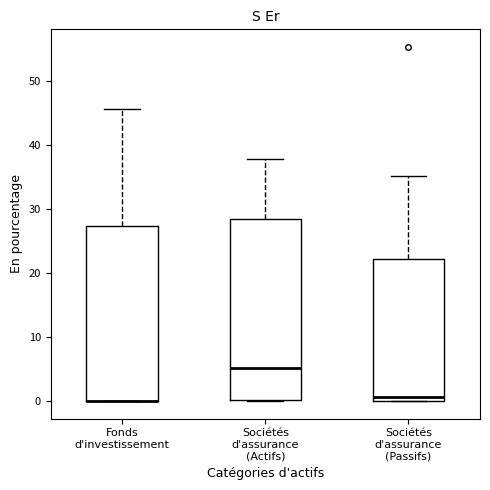

Reading left to right, read every box against the y-axis: the position of its median line, the range the box covers, and the ends of its whiskers. The values are not printed on the chart, so give them approximately, as read against the axis.

Fonds d'investissement: median 0 (drawn on the box's lower edge), box 0 to 27, whiskers 0 to 46
Sociétés d'assurance (Actifs): median 5, box 0 to 28, whiskers 0 to 38
Sociétés d'assurance (Passifs): median 1, box 0 to 22, whiskers 0 to 35